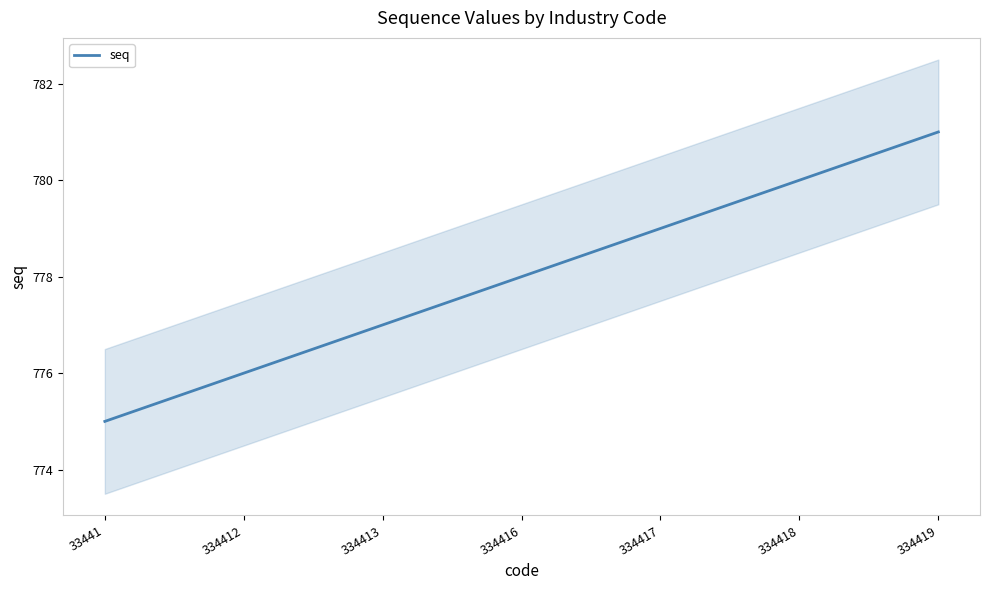

Which label corresponds to the smallest value in the chart?

33441